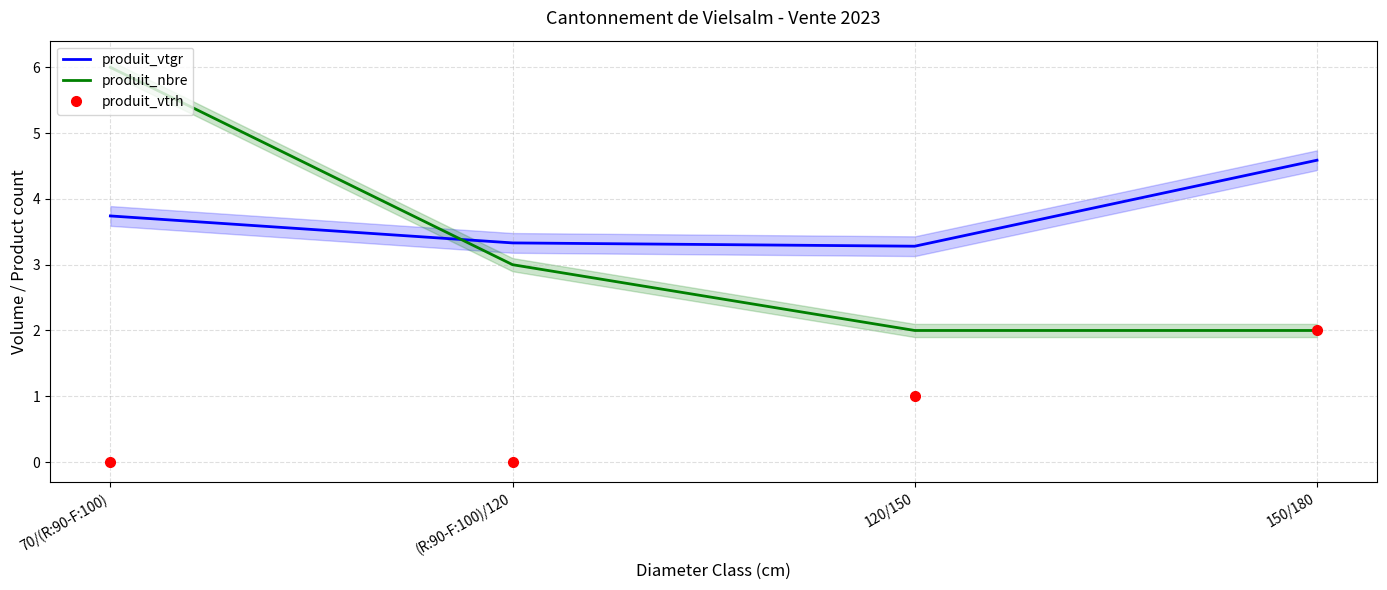

What is the total value across all series at 70/(R:90-F:100)?

9.7